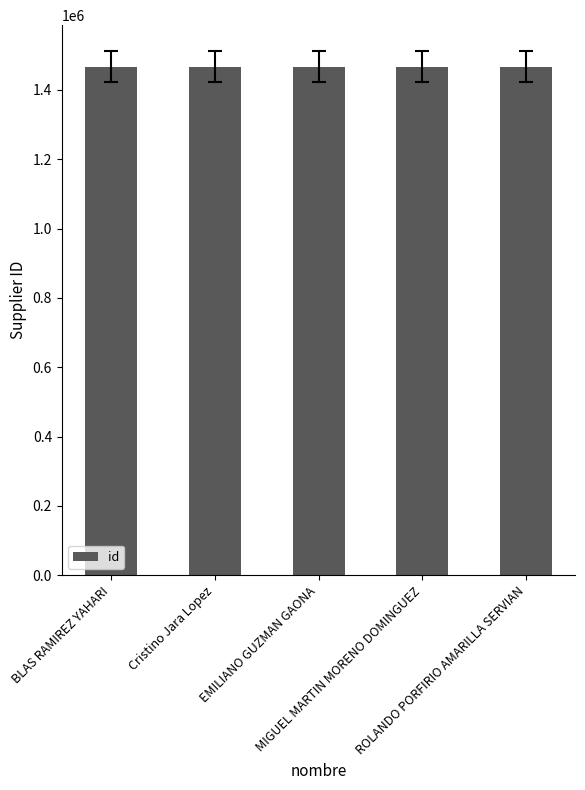

What is the smallest value displayed?

1467014